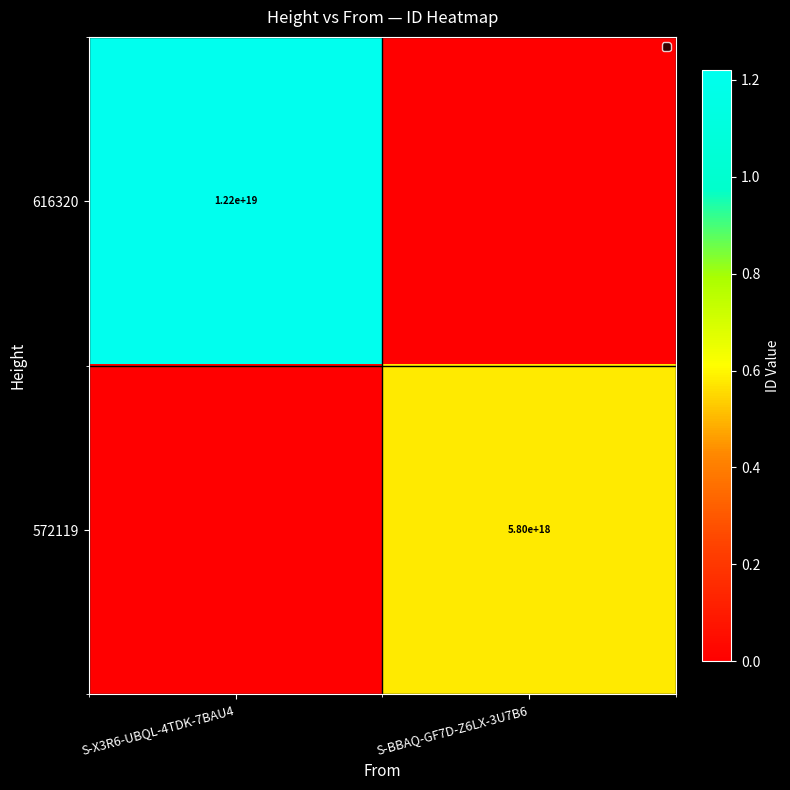

Is it true that 616320 equals 12200000000000000000 at S-X3R6-UBQL-4TDK-7BAU4?

True